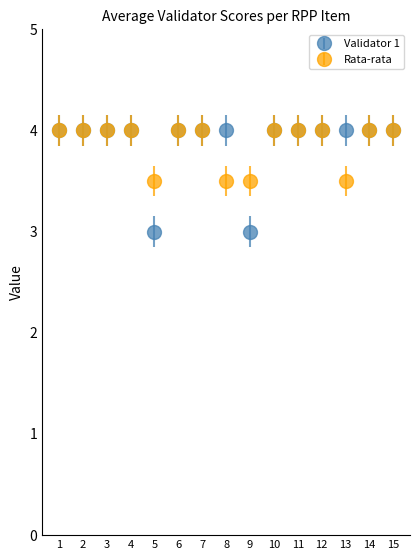

What is the approximate value of Validator 1 at 9?

3.0